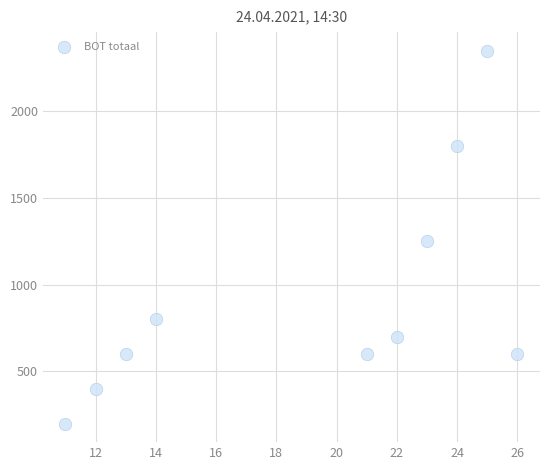

What Y value in the scatter plot is closest to 1275?

1250